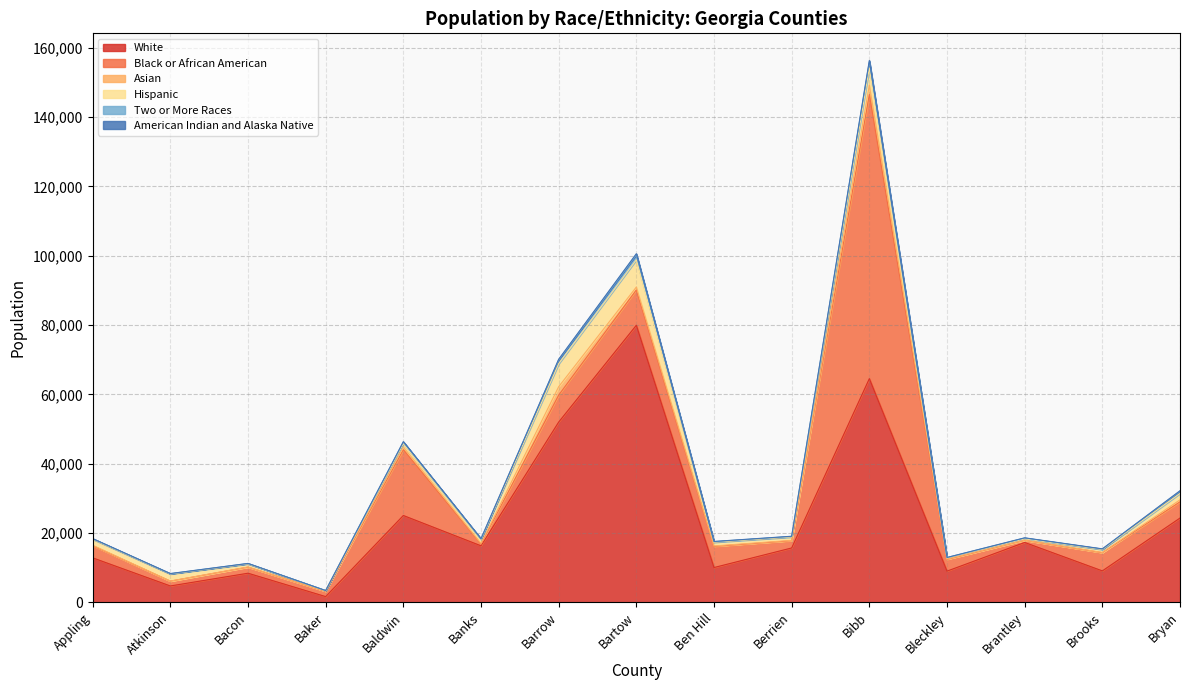

How many distinct data groups are displayed?

6